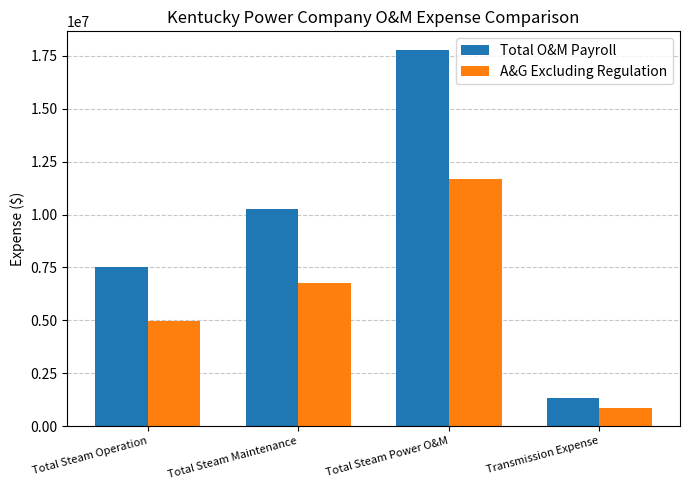

What value does the Total O&M Payroll series have at Total Steam Maintenance, to the nearest 100?

10248000